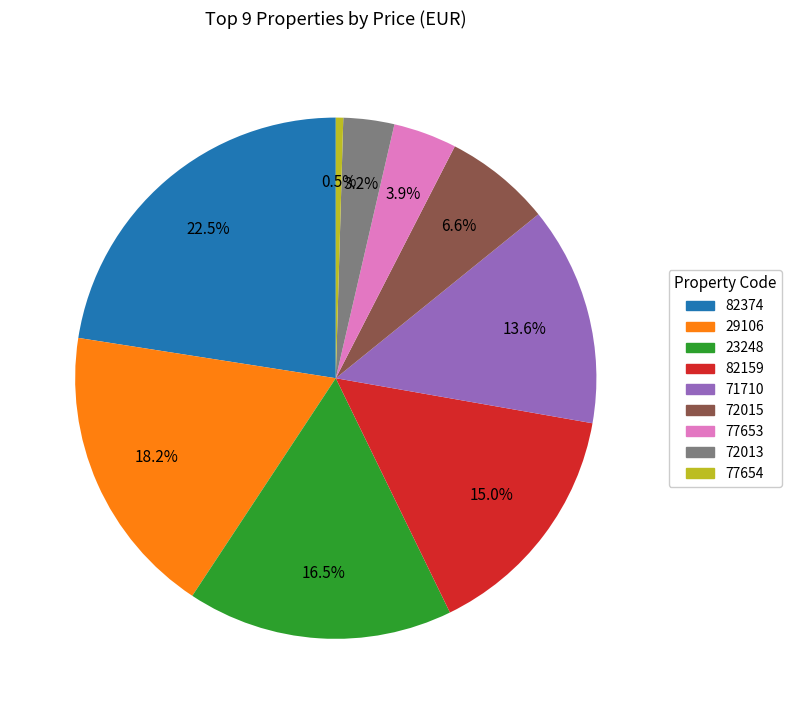

Is there a majority slice in this chart?

No